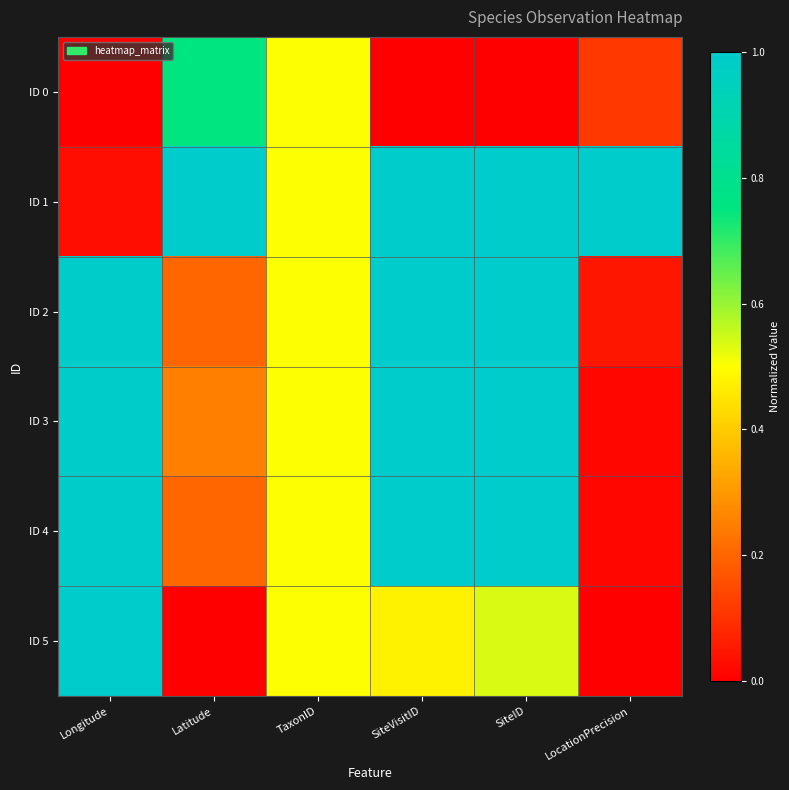

Reading left to right, extract all data points from this chart.

ID 0: Longitude=0.0	Latitude=0.7	TaxonID=0.5	SiteVisitID=0.0	SiteID=0.0	LocationPrecision=0.1
ID 1: Longitude=0.0	Latitude=1.0	TaxonID=0.5	SiteVisitID=1.0	SiteID=1.0	LocationPrecision=1.0
ID 2: Longitude=1.0	Latitude=0.2	TaxonID=0.5	SiteVisitID=1.0	SiteID=1.0	LocationPrecision=0.0
ID 3: Longitude=1.0	Latitude=0.3	TaxonID=0.5	SiteVisitID=1.0	SiteID=1.0	LocationPrecision=0.0
ID 4: Longitude=1.0	Latitude=0.2	TaxonID=0.5	SiteVisitID=1.0	SiteID=1.0	LocationPrecision=0.0
ID 5: Longitude=1.0	Latitude=0.0	TaxonID=0.5	SiteVisitID=0.5	SiteID=0.5	LocationPrecision=0.0